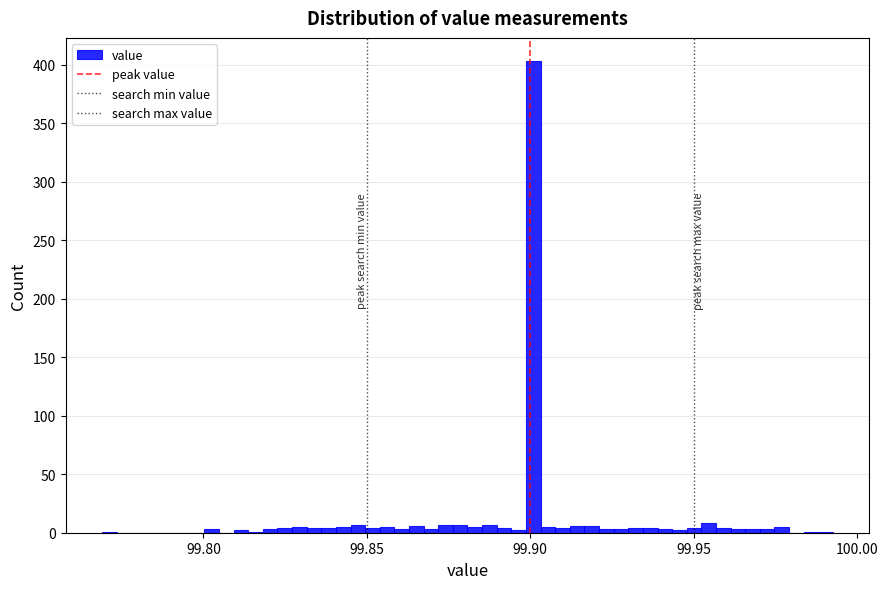

Around what value on the x-axis is the tallest bar? Give the approximate position of its centre, as read against the axis.

99.900